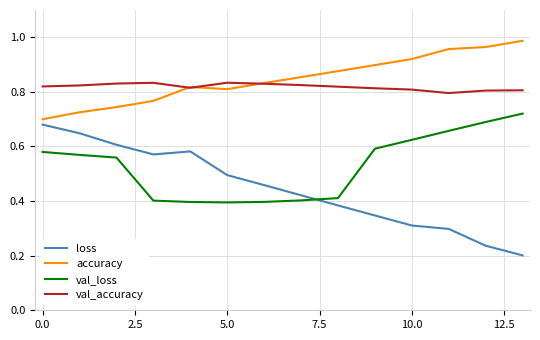

How many lines are shown in the chart?

4